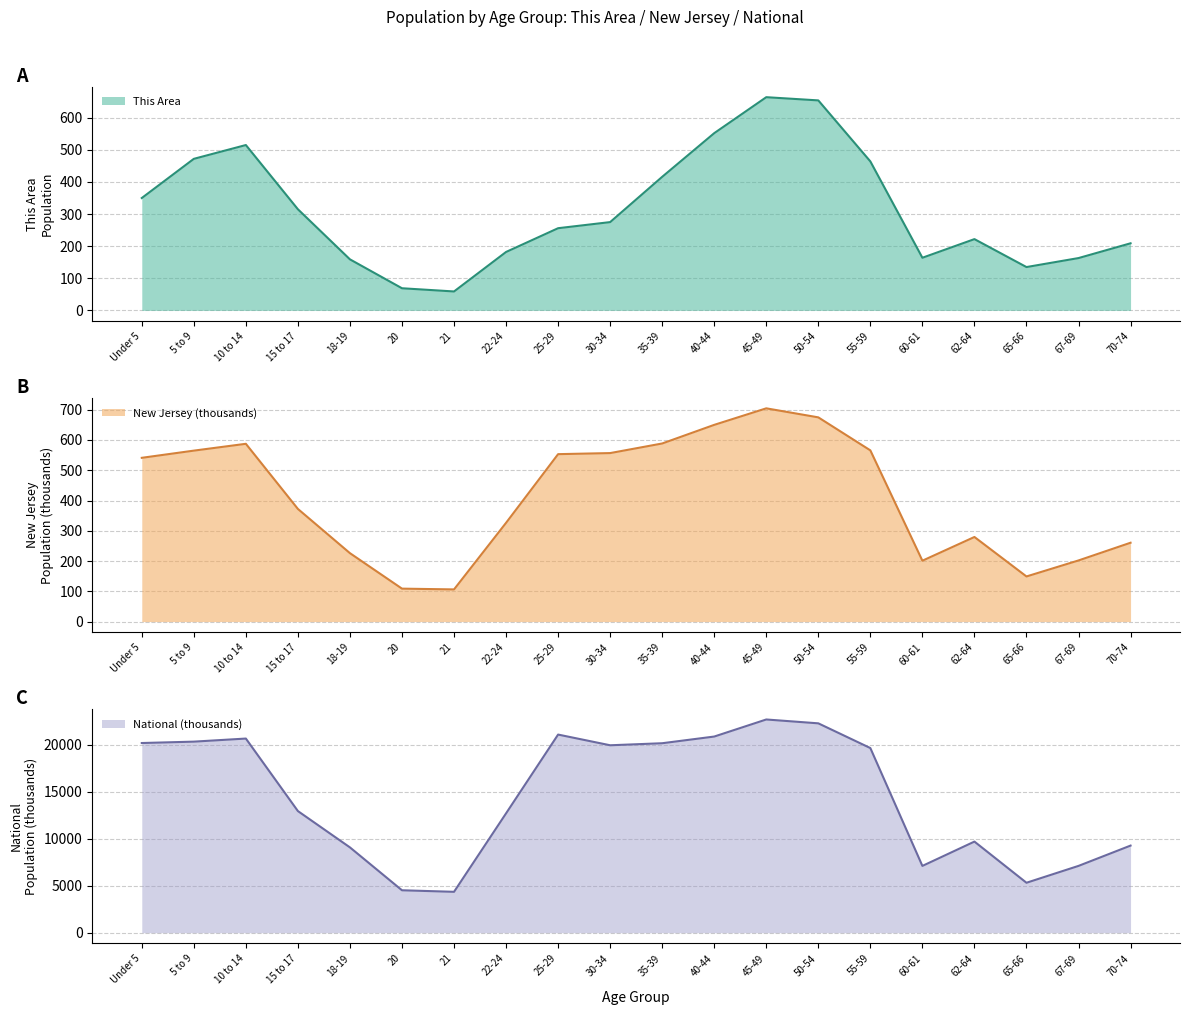

Reading left to right, extract all data points from this chart.

This Area: Under 5=350.0	5 to 9=472.0	10 to 14=515.0	15 to 17=315.0	18-19=159.0	20=69.0	21=59.0	22-24=182.0	25-29=256.0	30-34=275.0	35-39=416.0	40-44=552.0	45-49=664.0	50-54=654.0	55-59=464.0	60-61=164.0	62-64=222.0	65-66=135.0	67-69=163.0	70-74=209.0
New Jersey: Under 5=541.0	5 to 9=564.8	10 to 14=587.3	15 to 17=372.1	18-19=226.0	20=108.8	21=106.2	22-24=326.3	25-29=553.1	30-34=556.7	35-39=588.4	40-44=649.9	45-49=704.5	50-54=674.7	55-59=565.6	60-61=201.1	62-64=279.5	65-66=149.0	67-69=201.9	70-74=260.5
National: Under 5=20201.4	5 to 9=20348.7	10 to 14=20677.2	15 to 17=12954.3	18-19=9086.1	20=4519.1	21=4354.3	22-24=12712.6	25-29=21101.8	30-34=19962.1	35-39=20179.6	40-44=20891.0	45-49=22708.6	50-54=22298.1	55-59=19664.8	60-61=7113.7	62-64=9704.2	65-66=5319.9	67-69=7115.4	70-74=9278.2